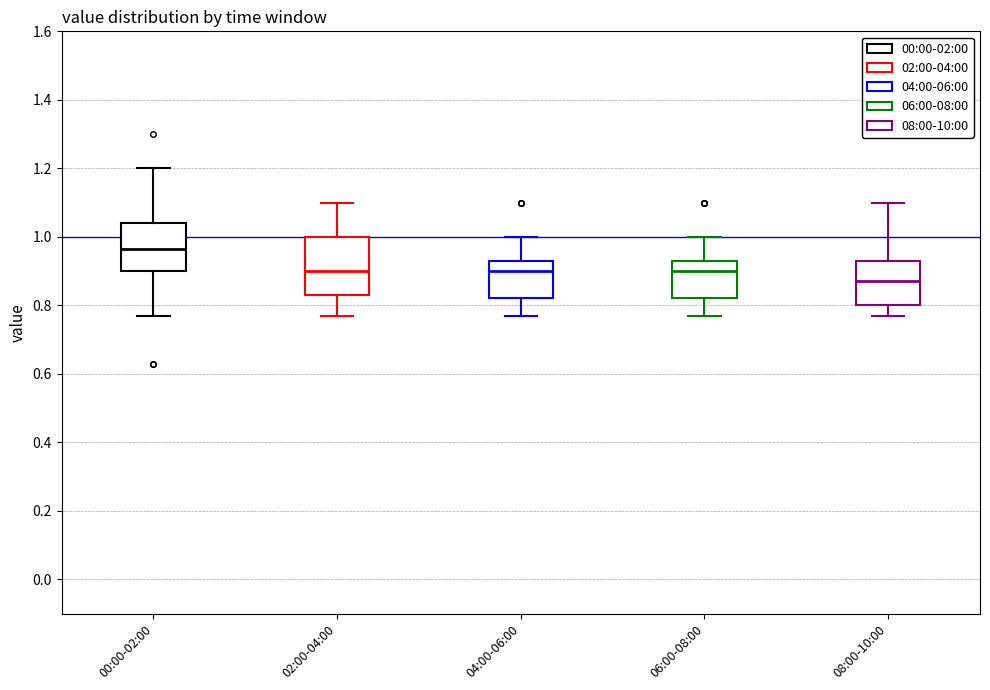

Reading left to right, read every box against the y-axis: the position of its median line, the range the box covers, and the ends of its whiskers. The values are not printed on the chart, so give them approximately, as read against the axis.

00:00-02:00: median 0.96, box 0.90 to 1.04, whiskers 0.78 to 1.20
02:00-04:00: median 0.90, box 0.84 to 1.00, whiskers 0.78 to 1.10
04:00-06:00: median 0.90, box 0.82 to 0.94, whiskers 0.78 to 1.00
06:00-08:00: median 0.90, box 0.82 to 0.94, whiskers 0.78 to 1.00
08:00-10:00: median 0.88, box 0.80 to 0.94, whiskers 0.78 to 1.10